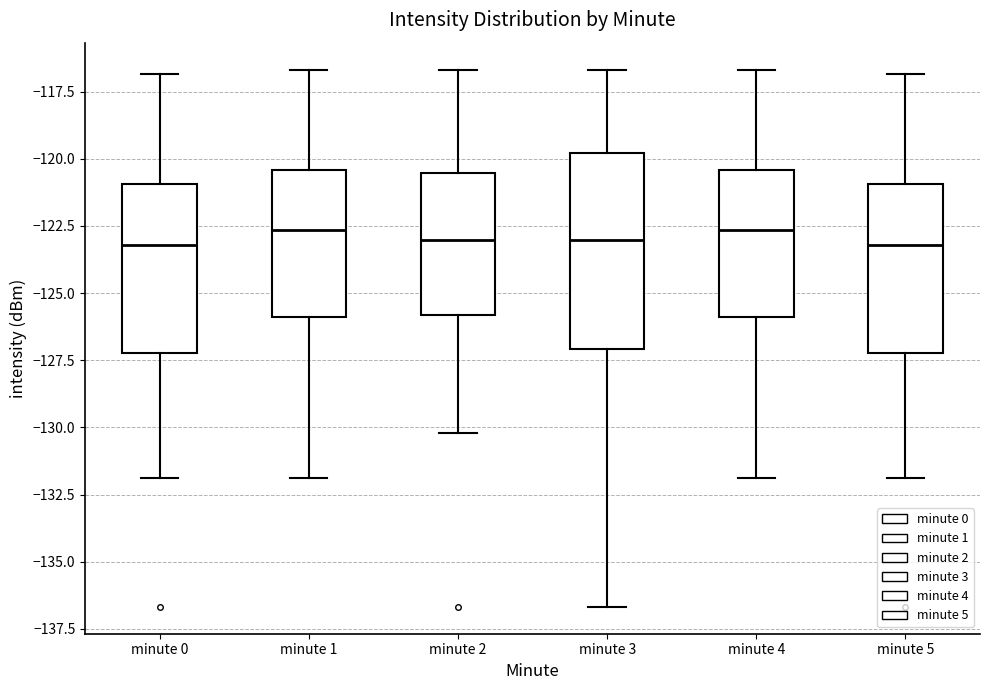

Reading left to right, read every box against the y-axis: the position of its median line, the range the box covers, and the ends of its whiskers. The values are not printed on the chart, so give them approximately, as read against the axis.

minute 0: median -123.0, box -127.0 to -121.0, whiskers -132.0 to -117.0
minute 1: median -122.5, box -126.0 to -120.5, whiskers -132.0 to -116.5
minute 2: median -123.0, box -126.0 to -120.5, whiskers -130.0 to -116.5
minute 3: median -123.0, box -127.0 to -120.0, whiskers -136.5 to -116.5
minute 4: median -122.5, box -126.0 to -120.5, whiskers -132.0 to -116.5
minute 5: median -123.0, box -127.0 to -121.0, whiskers -132.0 to -117.0